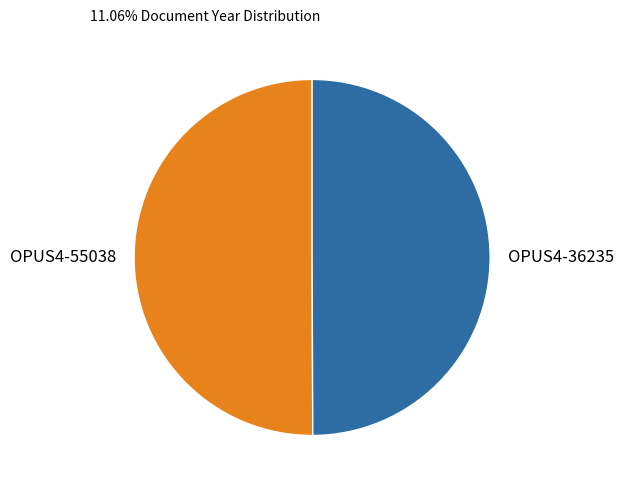

How many slices are in this pie chart?

2